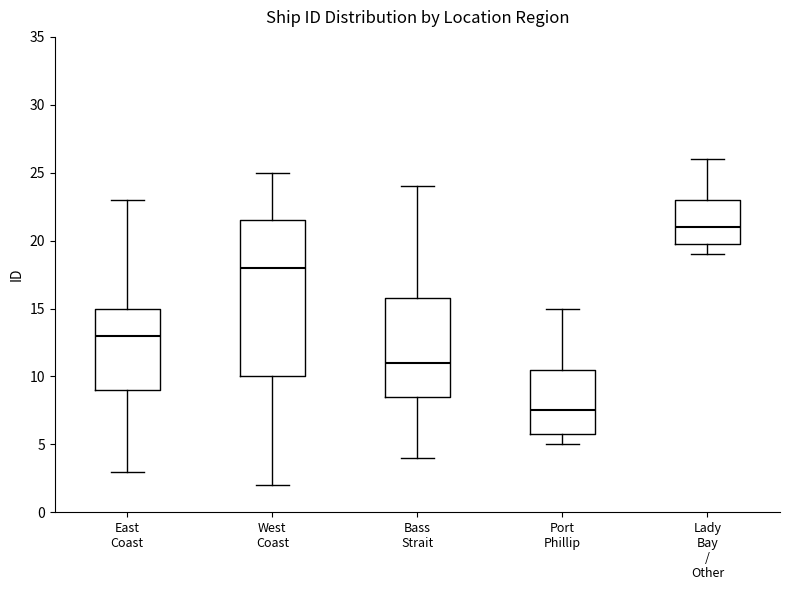

Reading left to right, read every box against the y-axis: the position of its median line, the range the box covers, and the ends of its whiskers. The values are not printed on the chart, so give them approximately, as read against the axis.

East Coast: median 13.0, box 9.0 to 15.0, whiskers 3.0 to 23.0
West Coast: median 18.0, box 10.0 to 21.5, whiskers 2.0 to 25.0
Bass Strait: median 11.0, box 8.5 to 16.0, whiskers 4.0 to 24.0
Port Phillip: median 7.5, box 6.0 to 10.5, whiskers 5.0 to 15.0
Lady Bay / Other: median 21.0, box 20.0 to 23.0, whiskers 19.0 to 26.0